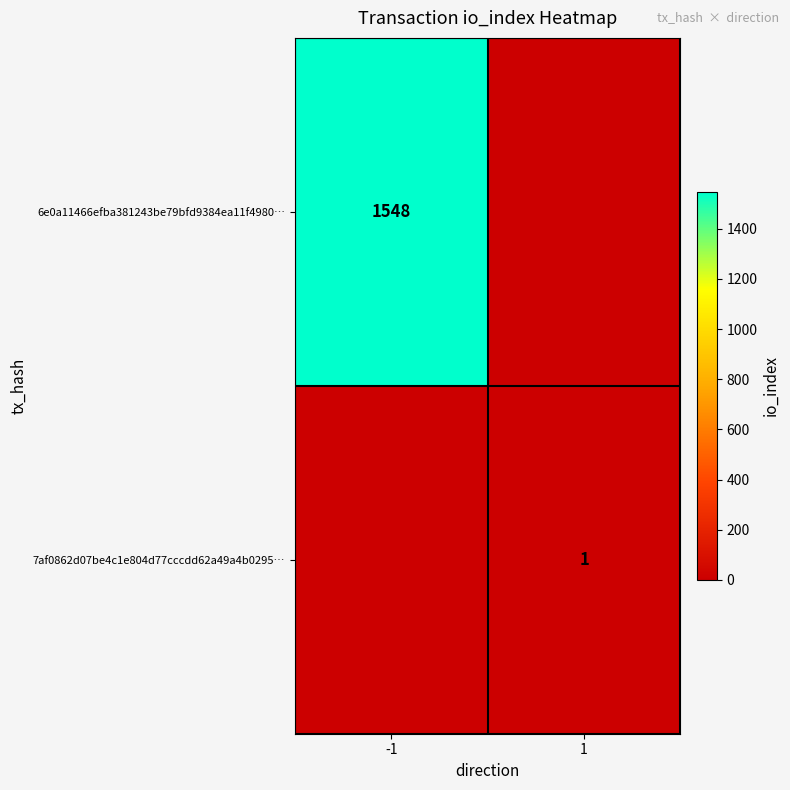

What is the greatest value displayed?

1548